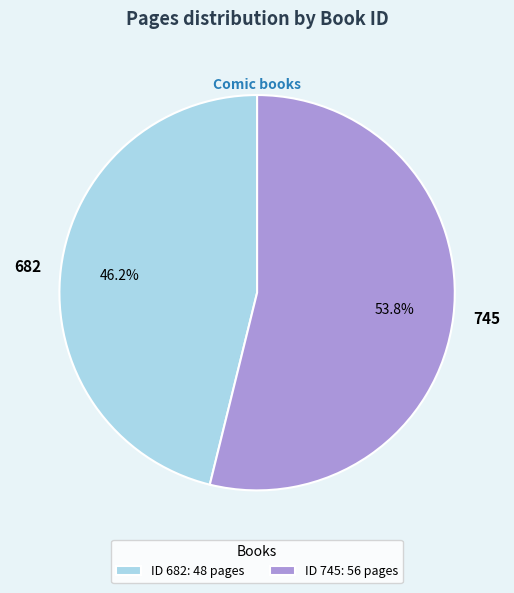

Does 682 account for over 50% of the chart?

No